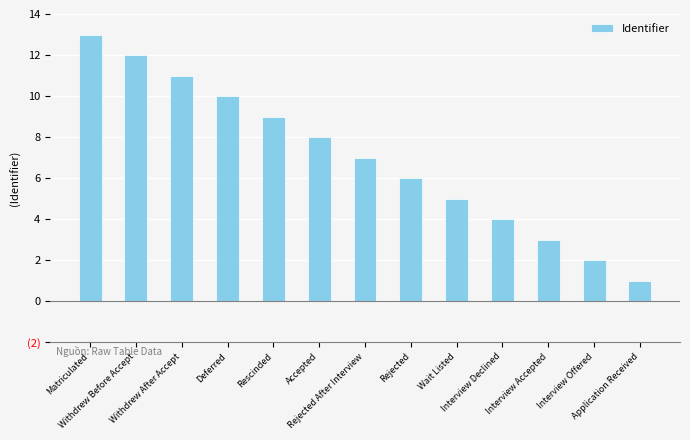

Rank the categories by value from highest to lowest.

Matriculated, Withdrew Before Accept, Withdrew After Accept, Deferred, Rescinded, Accepted, Rejected After Interview, Rejected, Wait Listed, Interview Declined, Interview Accepted, Interview Offered, Application Received